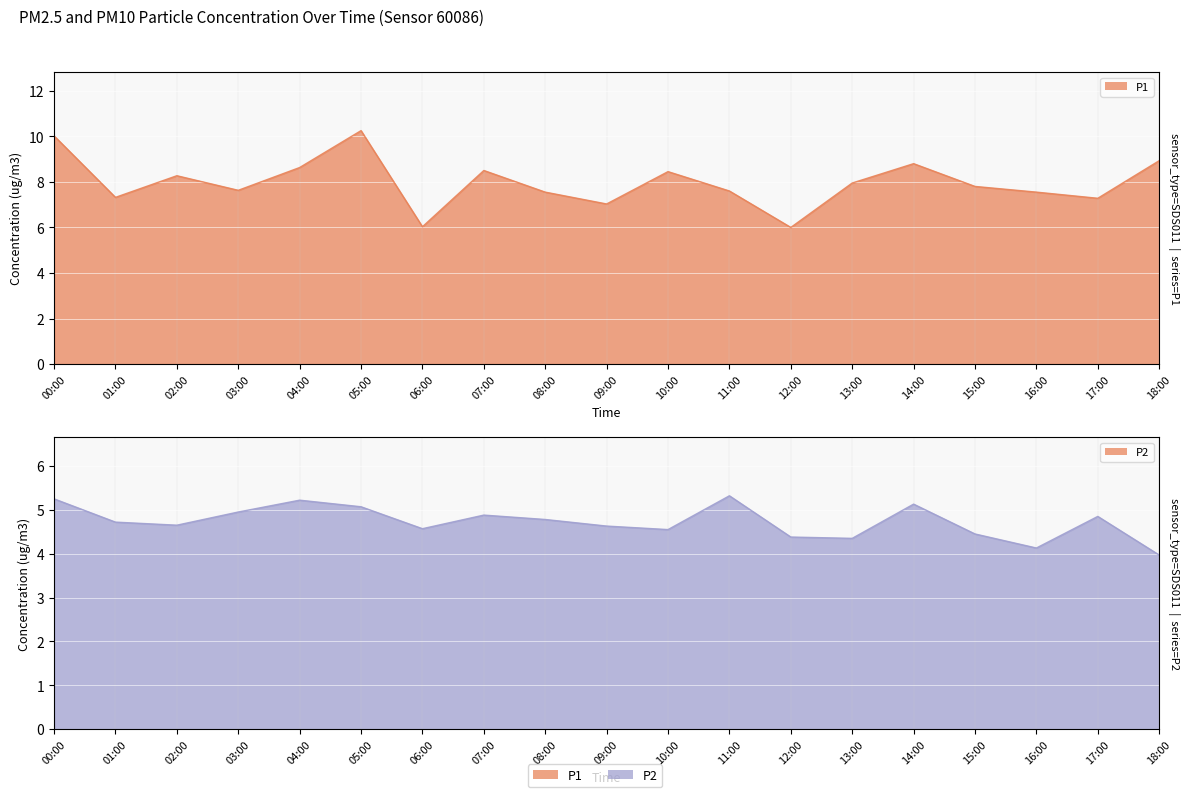

What is the label of the 10th point from the right?

09:00